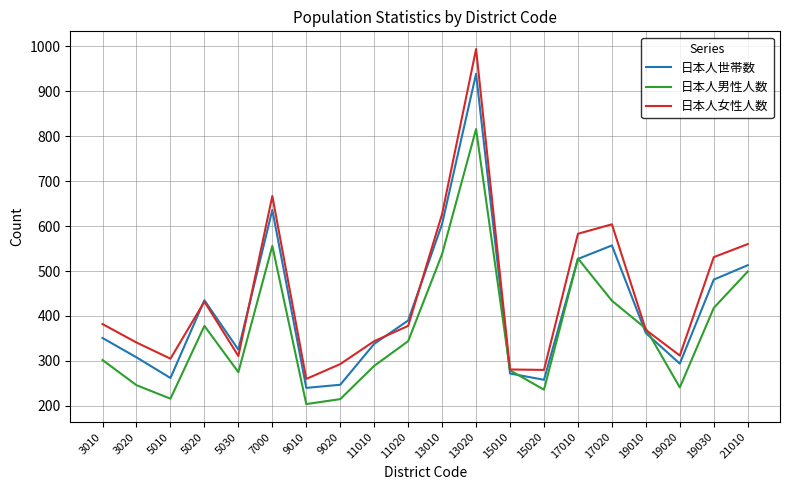

What is the lowest value of the 日本人世帯数 series?

240